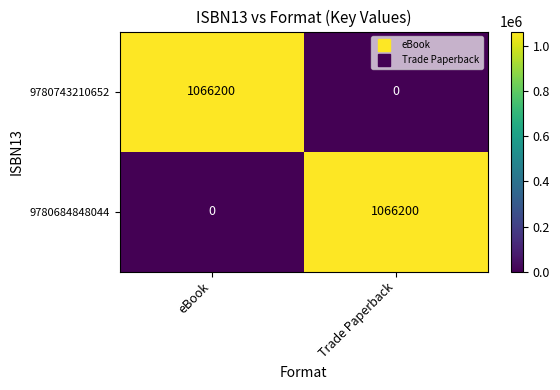

How many values in the 9780684848044 series are below 1066200?

1